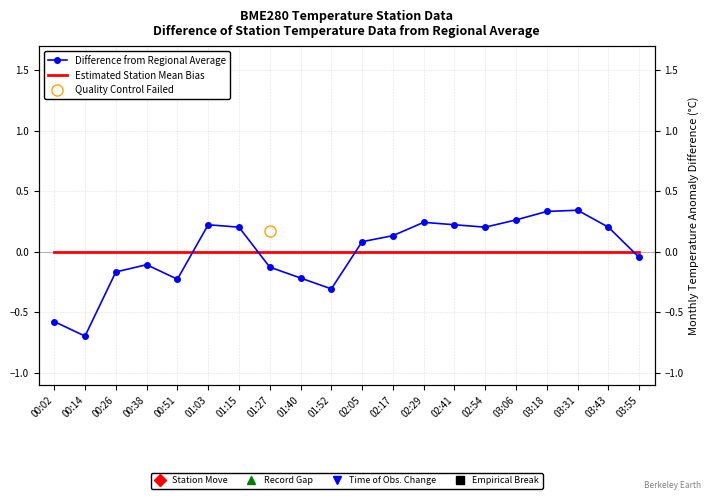

Reading left to right, what are all the values shown in this chart?

Difference from Regional Average: -0.6	-0.7	-0.2	-0.1	-0.2	0.2	0.2	-0.1	-0.2	-0.3	0.1	0.1	0.2	0.2	0.2	0.3	0.3	0.3	0.2	-0.0
Estimated Station Mean Bias: 0.0	0.0	0.0	0.0	0.0	0.0	0.0	0.0	0.0	0.0	0.0	0.0	0.0	0.0	0.0	0.0	0.0	0.0	0.0	0.0